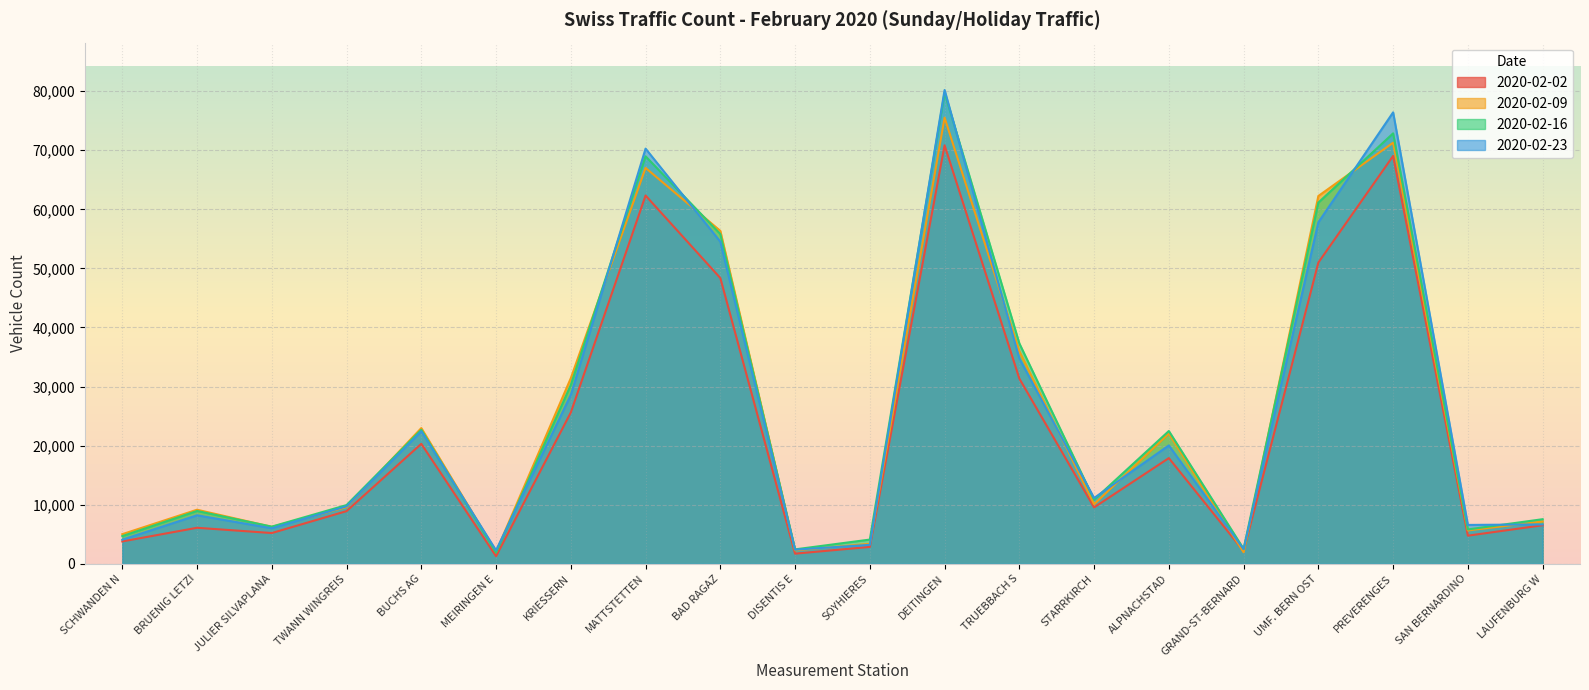

Is the value of 2020-02-23 at KRIESSERN greater than the value of 2020-02-16 at ALPNACHSTAD?

Yes